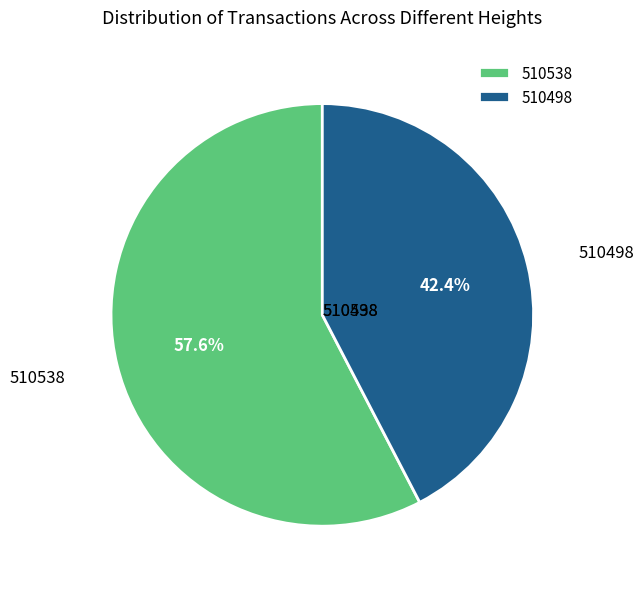

Which has a higher value, 510538 or 510498?

510538